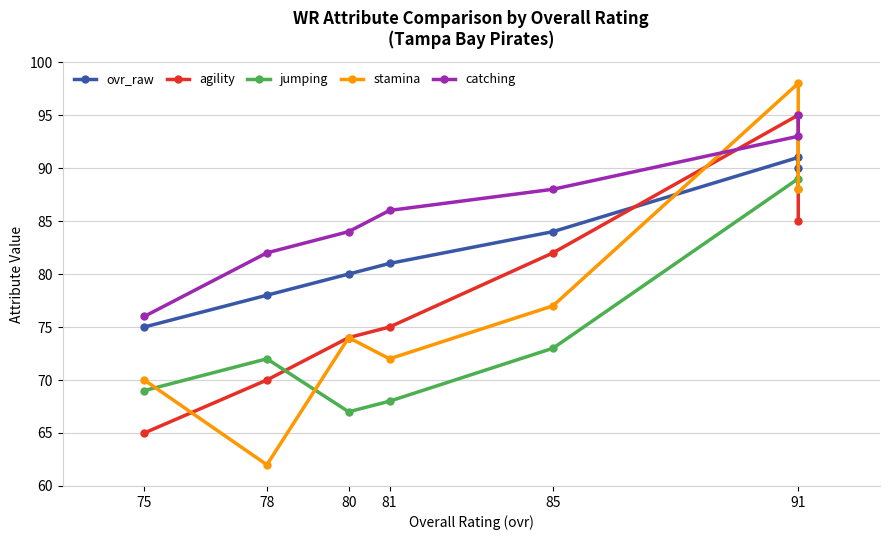

At 78, list the series in order from largest to smallest.

catching, ovr_raw, jumping, agility, stamina